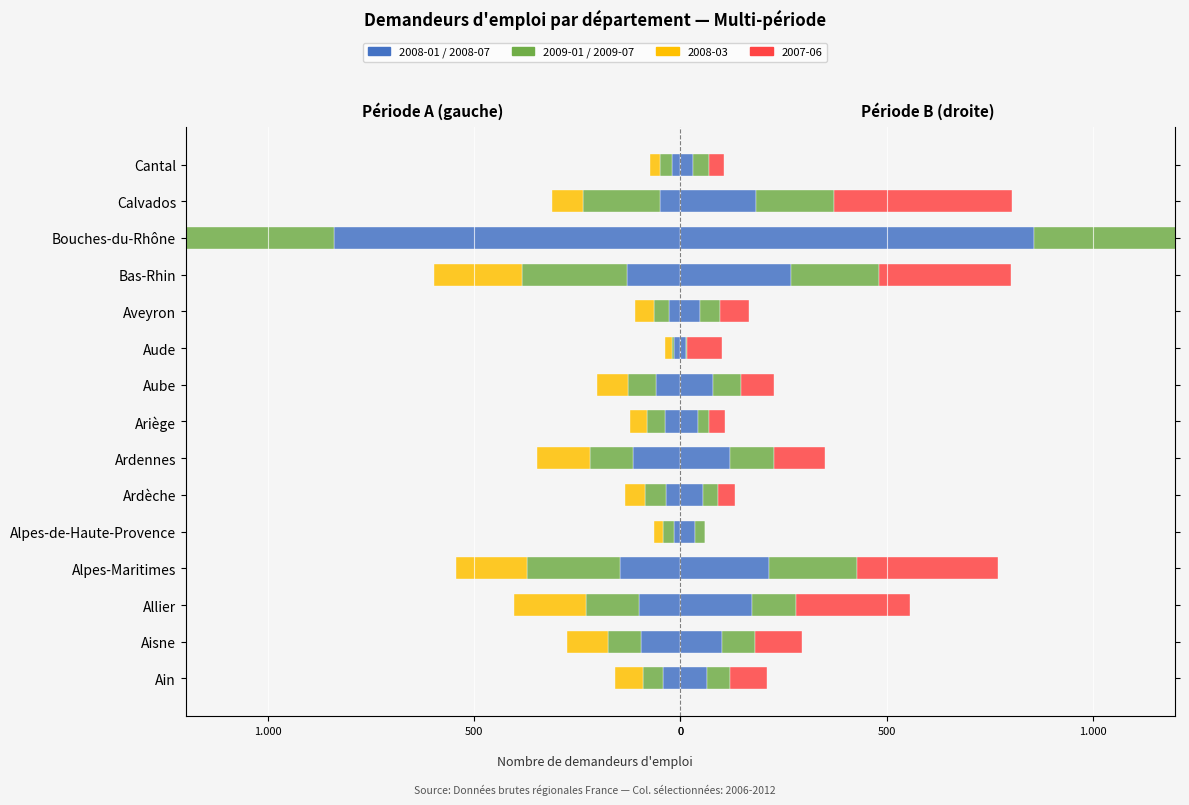

Does the chart contain any negative values?

Yes